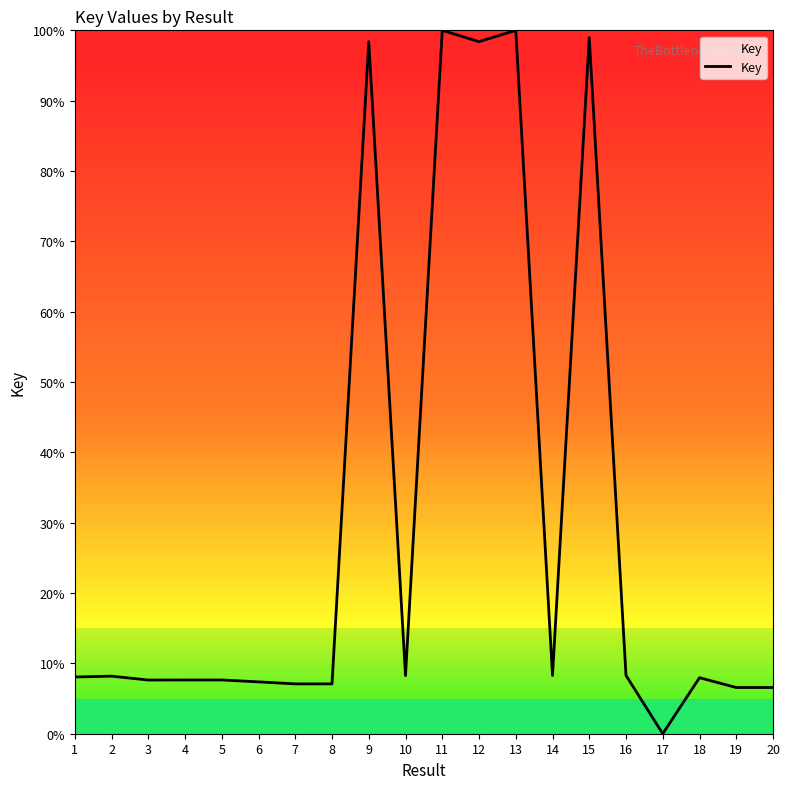

Between 2 and 15, which is larger?

15